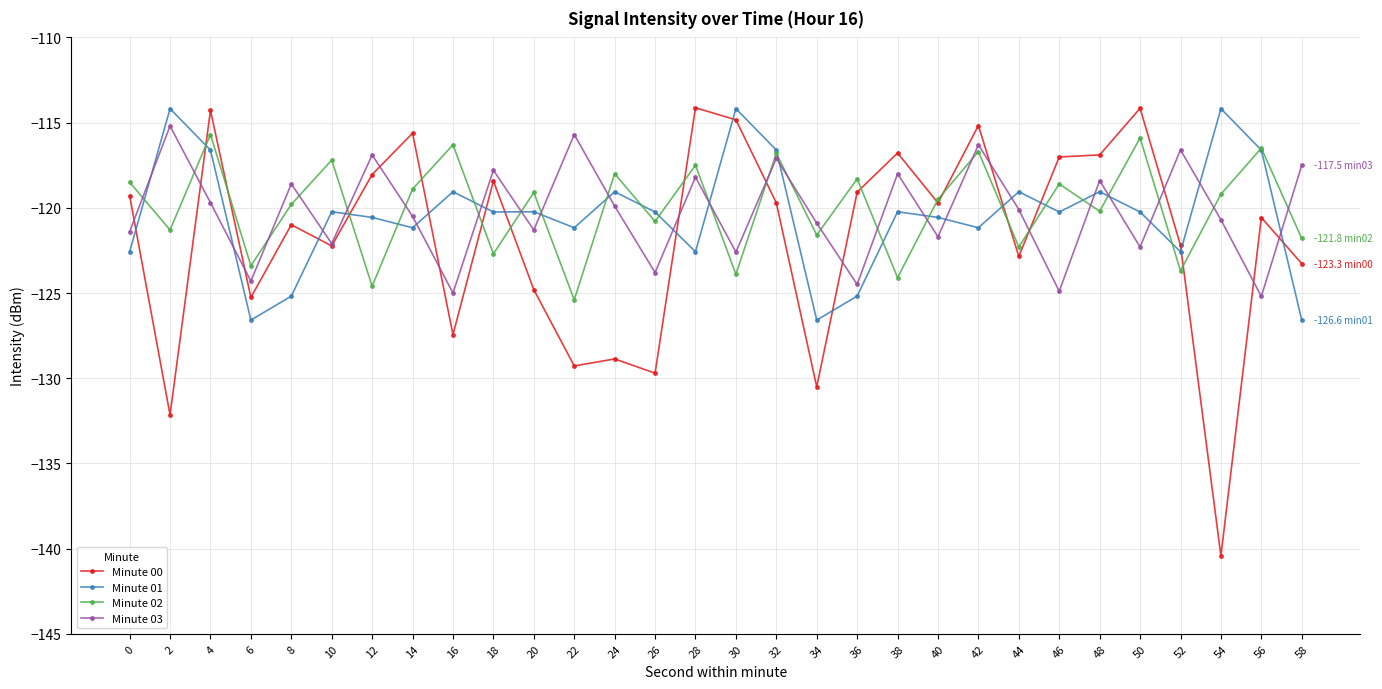

True or false: Minute 00 has a value of -29.9 at 48.

False